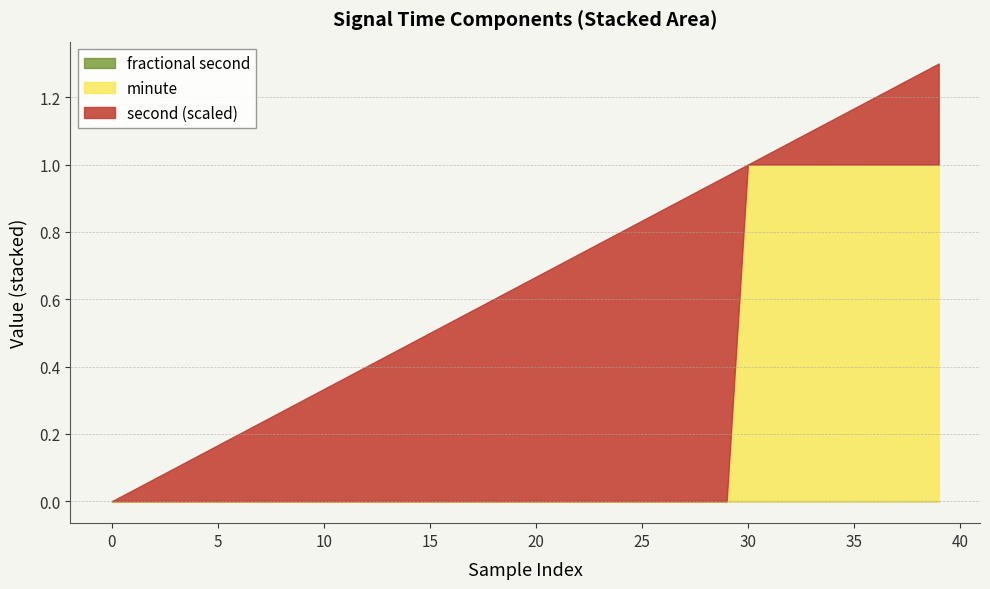

True or false: second and minute cross at least once.

True